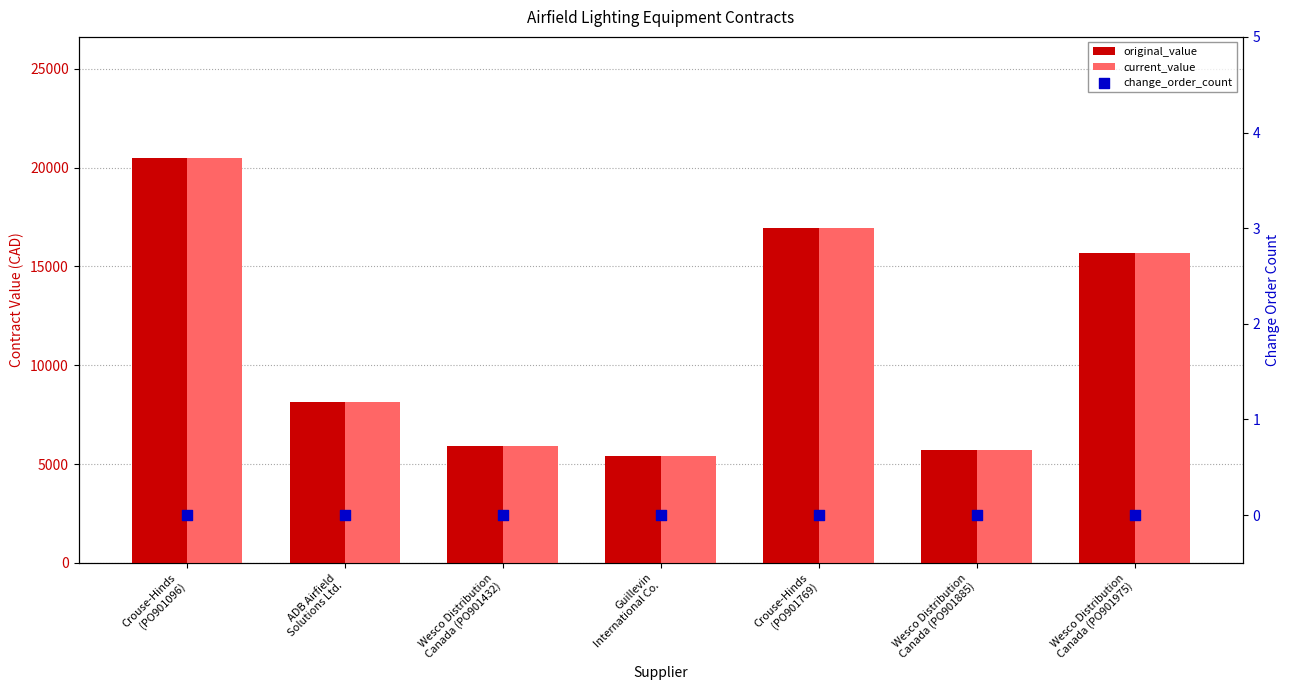

Which series reaches the maximum Y coordinate?

original_value